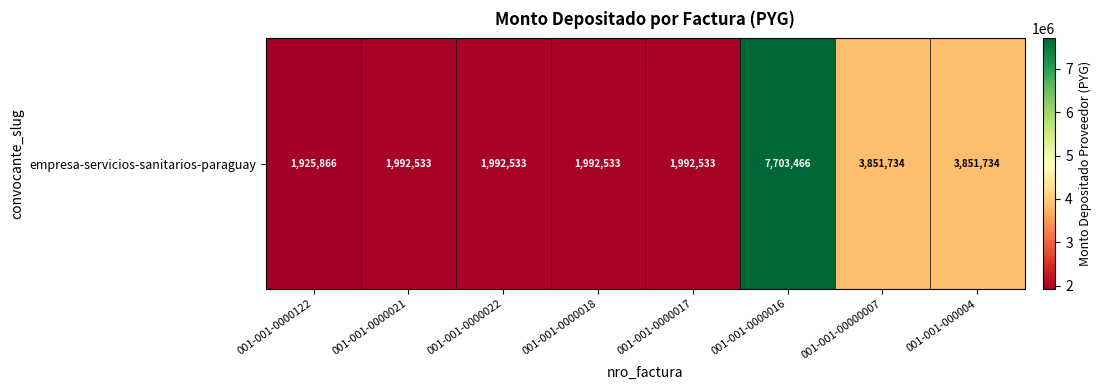

The chart shows a value of 2942849 at 001-001-0000018. True or false?

False